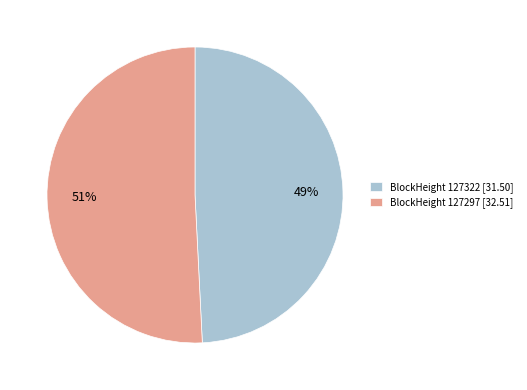

Rank the categories by value from highest to lowest.

BlockHeight 127297 [32.51], BlockHeight 127322 [31.50]